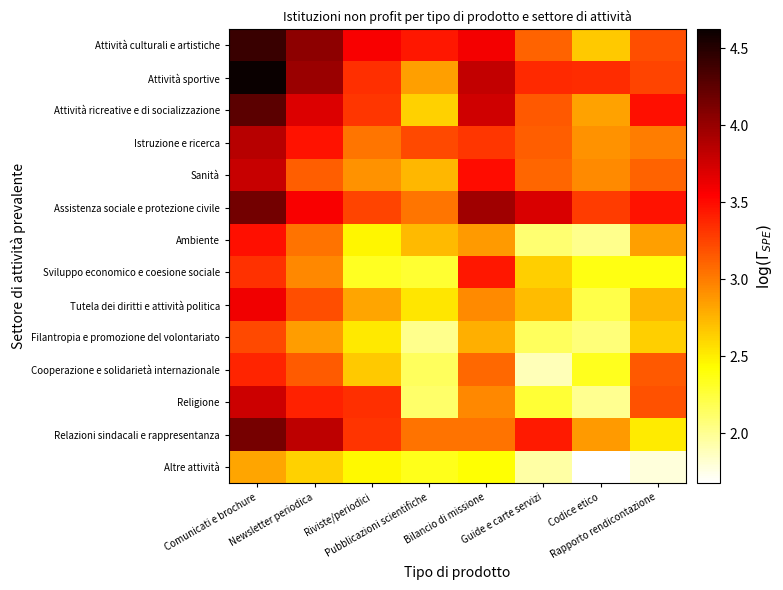

Which series changed the most between Riviste/periodici and Codice etico?

Religione